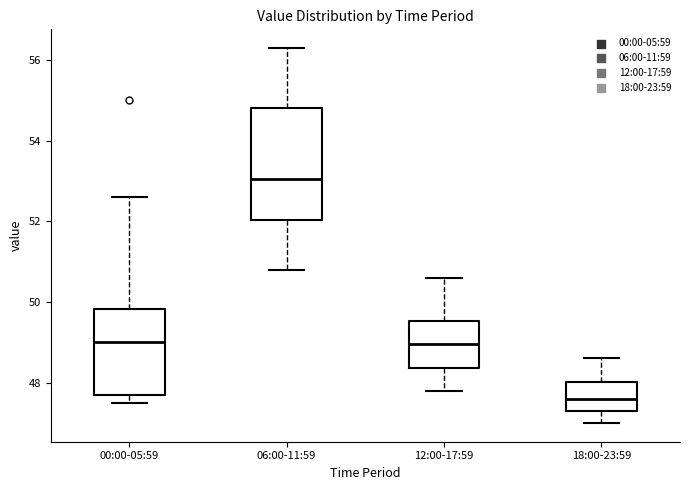

Reading left to right, transcribe this box plot: for each box, give where its median line is, the range the box spans, and where its two whiskers end, as read against the y-axis. The values are not printed on the chart, so give them approximately, as read against the axis.

00:00-05:59: median 49.0, box 47.8 to 49.8, whiskers 47.6 to 52.6
06:00-11:59: median 53.0, box 52.0 to 54.8, whiskers 50.8 to 56.4
12:00-17:59: median 49.0, box 48.4 to 49.6, whiskers 47.8 to 50.6
18:00-23:59: median 47.6, box 47.4 to 48.0, whiskers 47.0 to 48.6